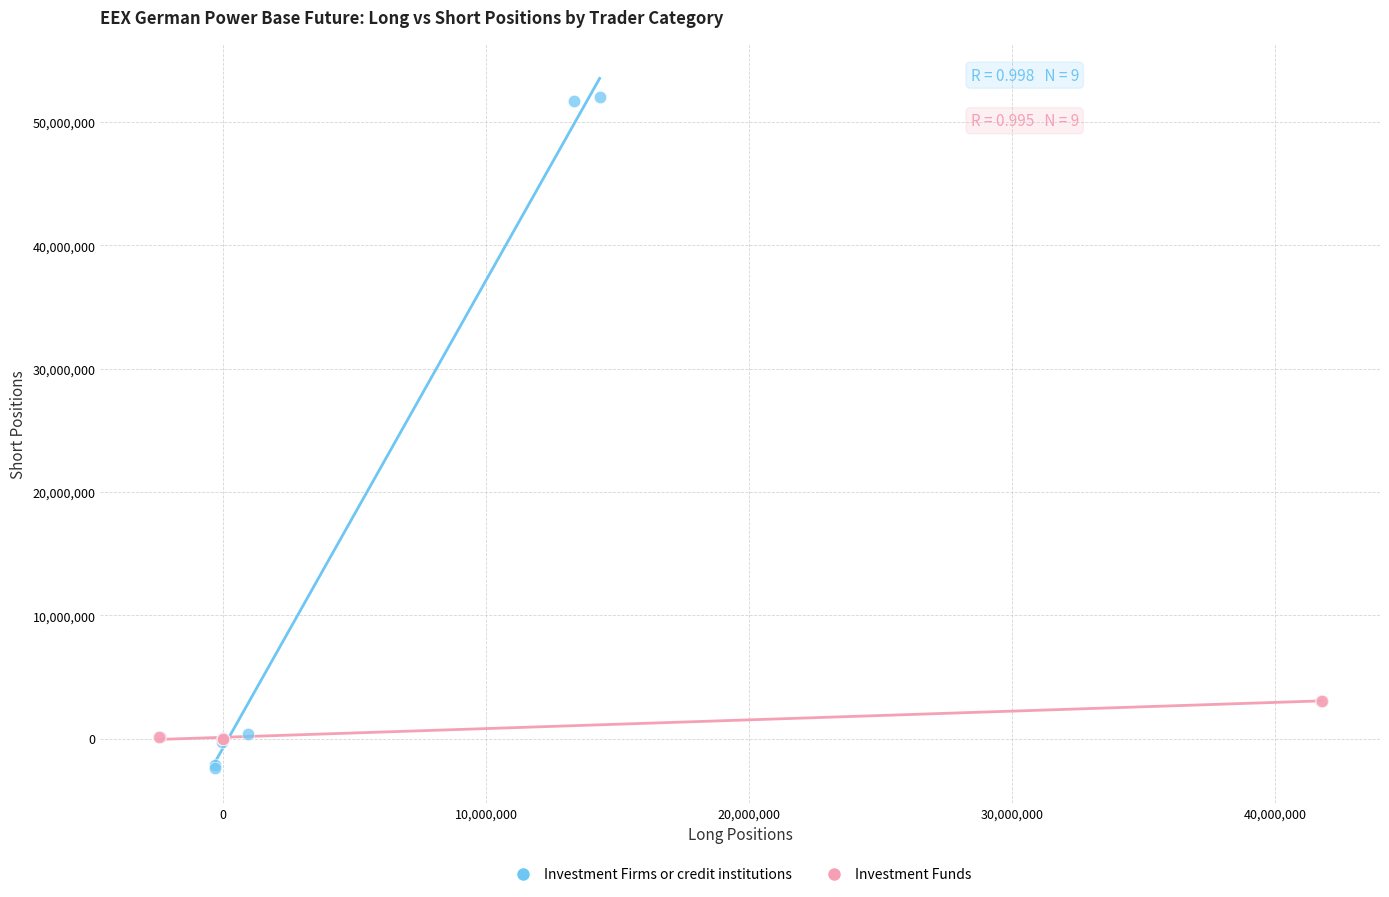

Which series has the largest Y range (max minus min)?

Investment Firms or credit institutions